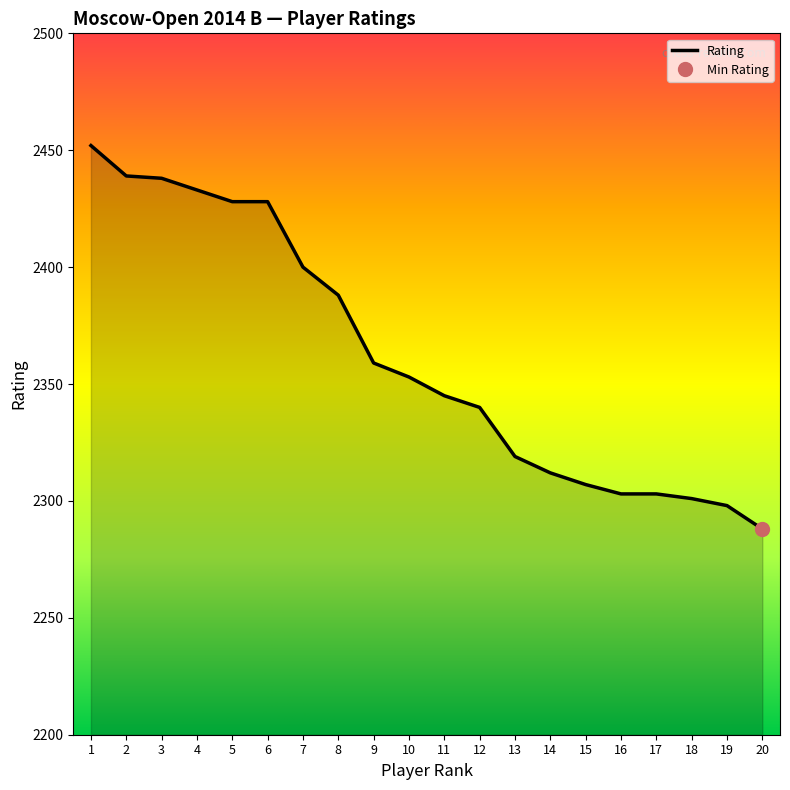

What is the difference between the values at 12 and 15?

33